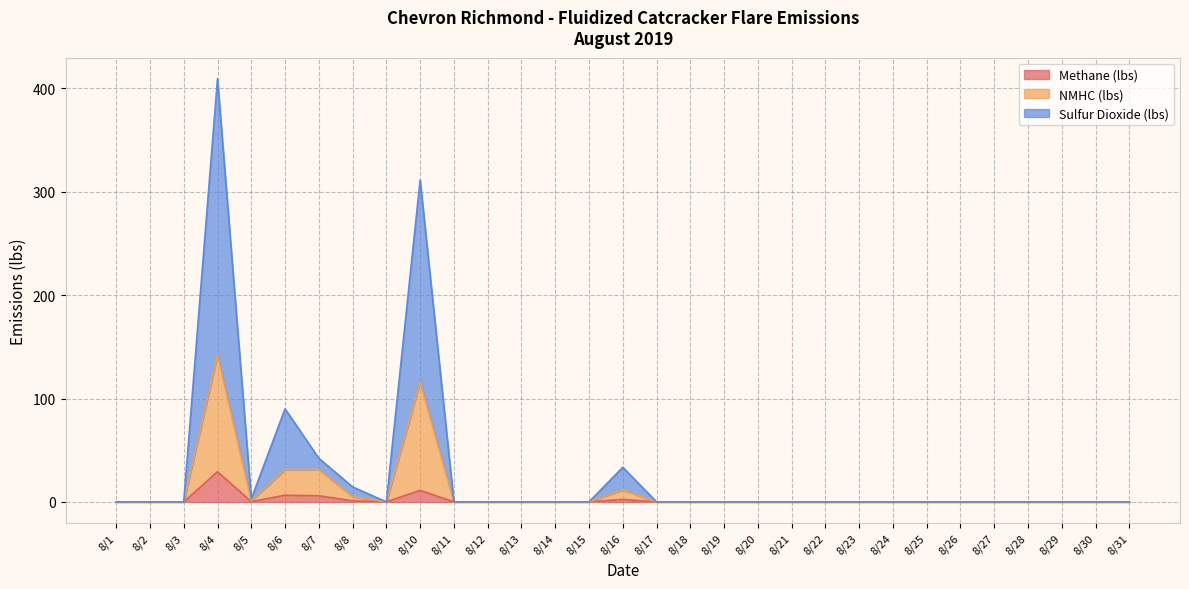

What is the maximum value for Sulfur Dioxide (lbs)?

409.3